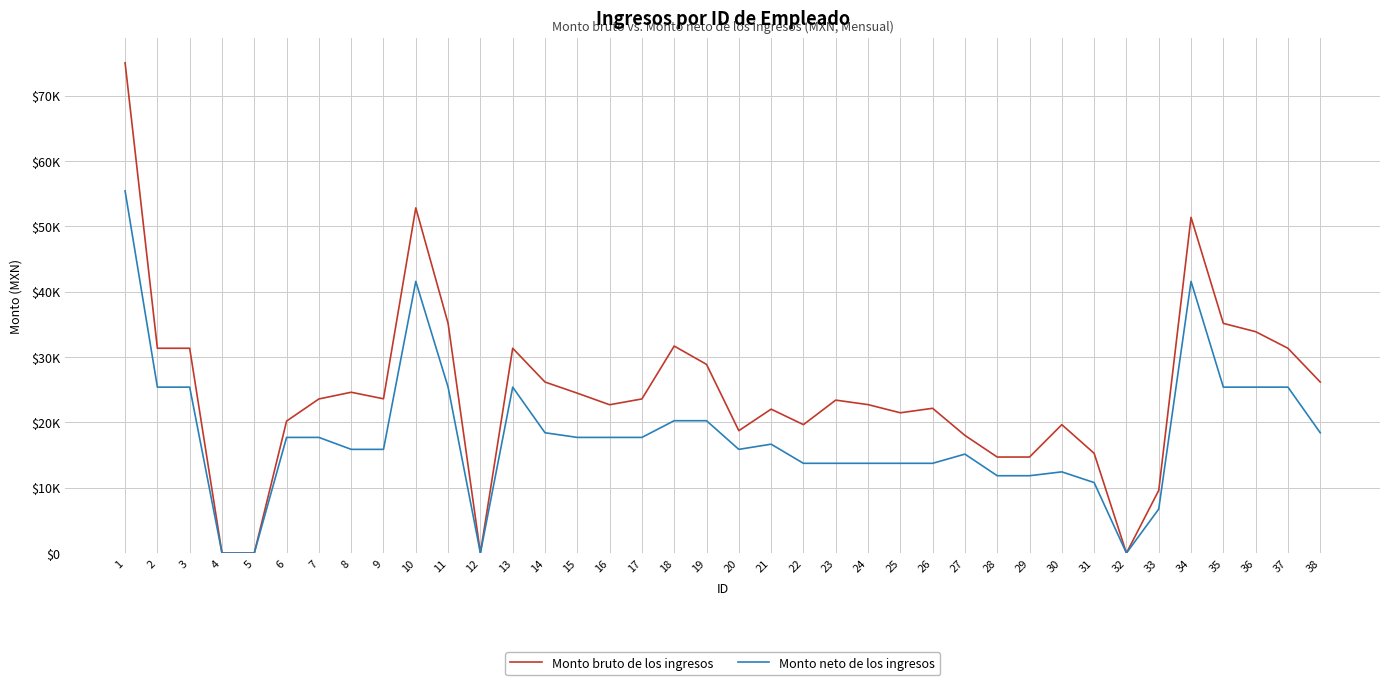

What is the value of the Monto neto de los ingresos point at the 2nd from the left?

25395.0